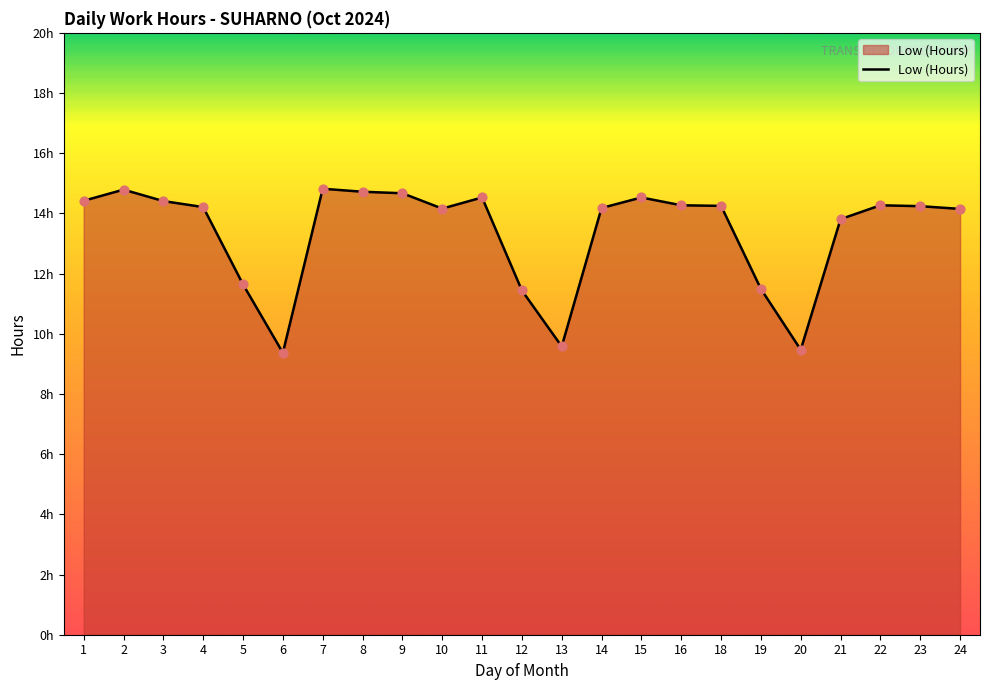

Is this an area chart (filled region under the line)?

Yes